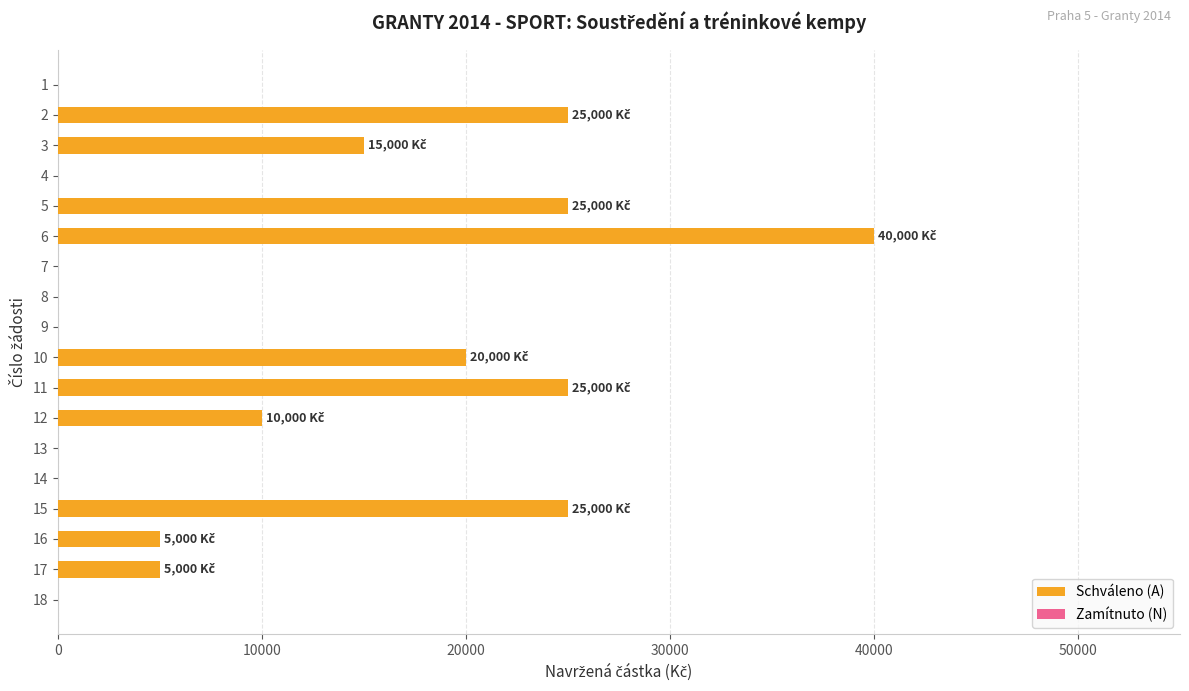

What is the greatest value displayed?

40000